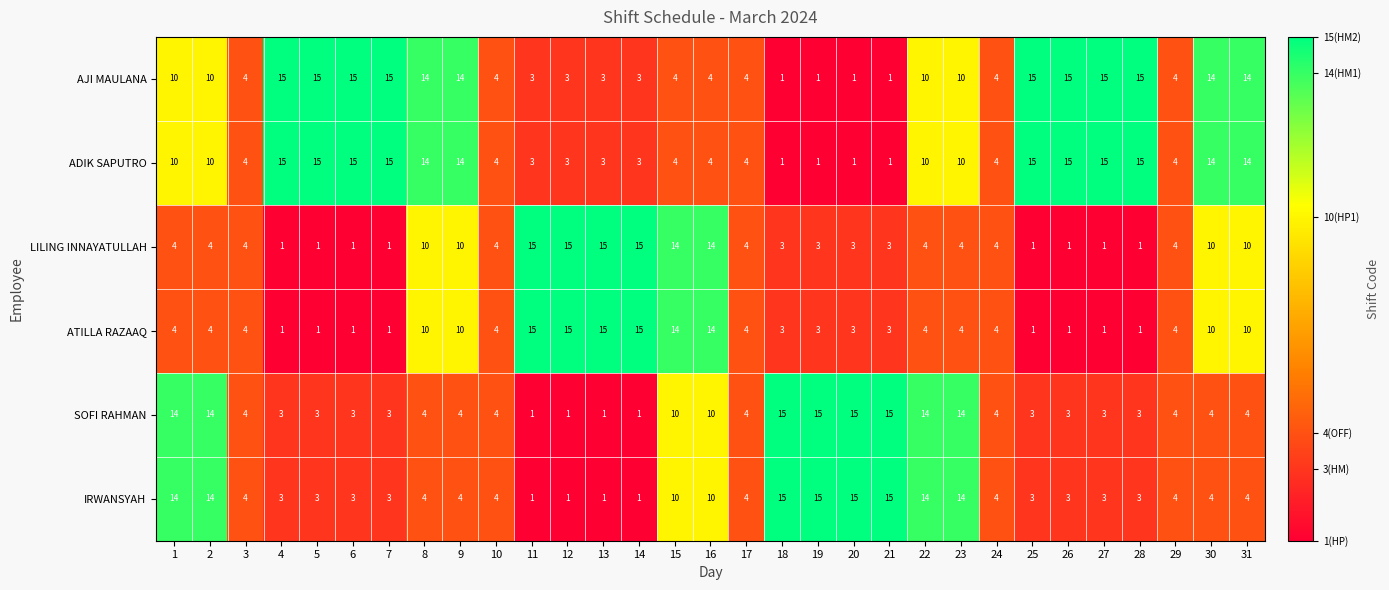

Read the ADIK SAPUTRO value at 28, to the nearest 10.

20